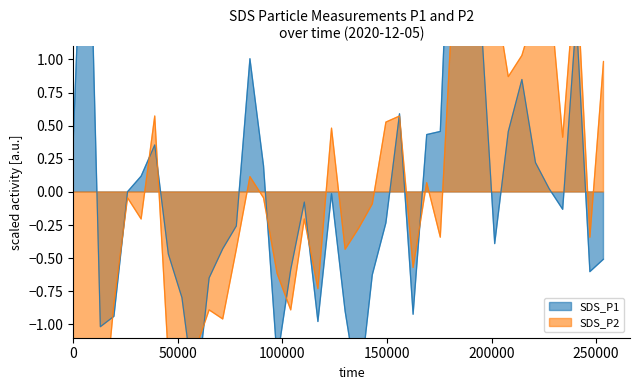

List the series in order of their overall mean, lowest first.

sds_p2, sds_p1